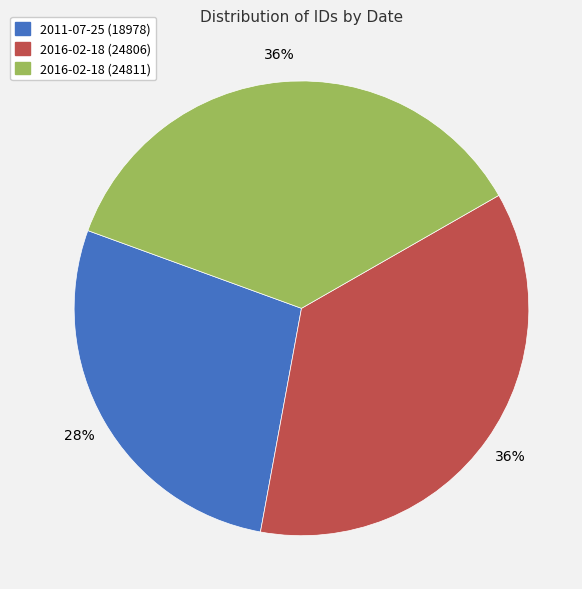

Do 2016-02-18 (24806) and 2011-07-25 together represent more than half of the pie?

Yes